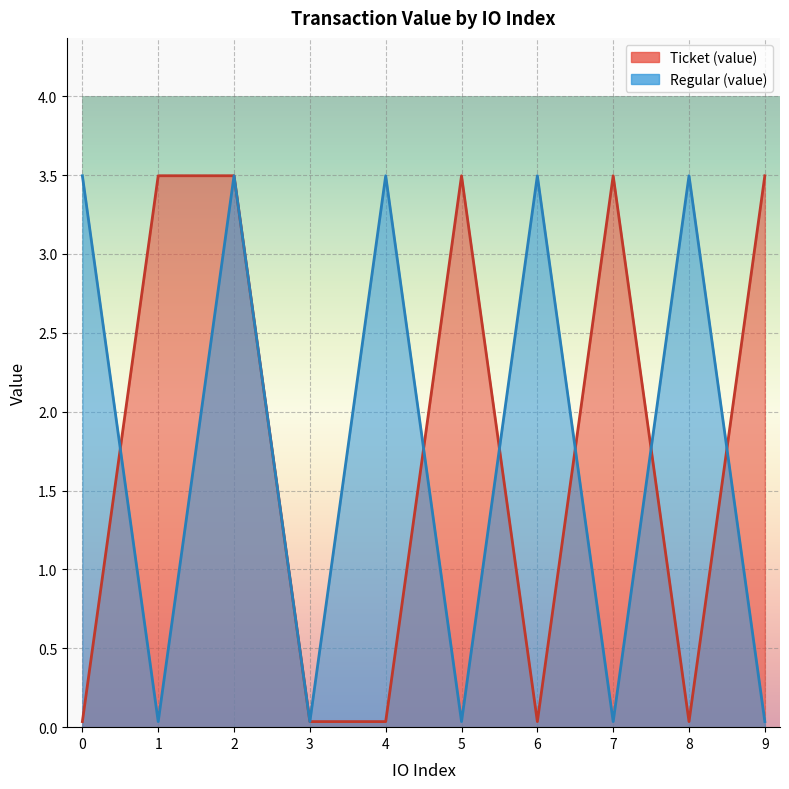

True or false: Regular (value) has more than 2 points higher than both neighbors.

True